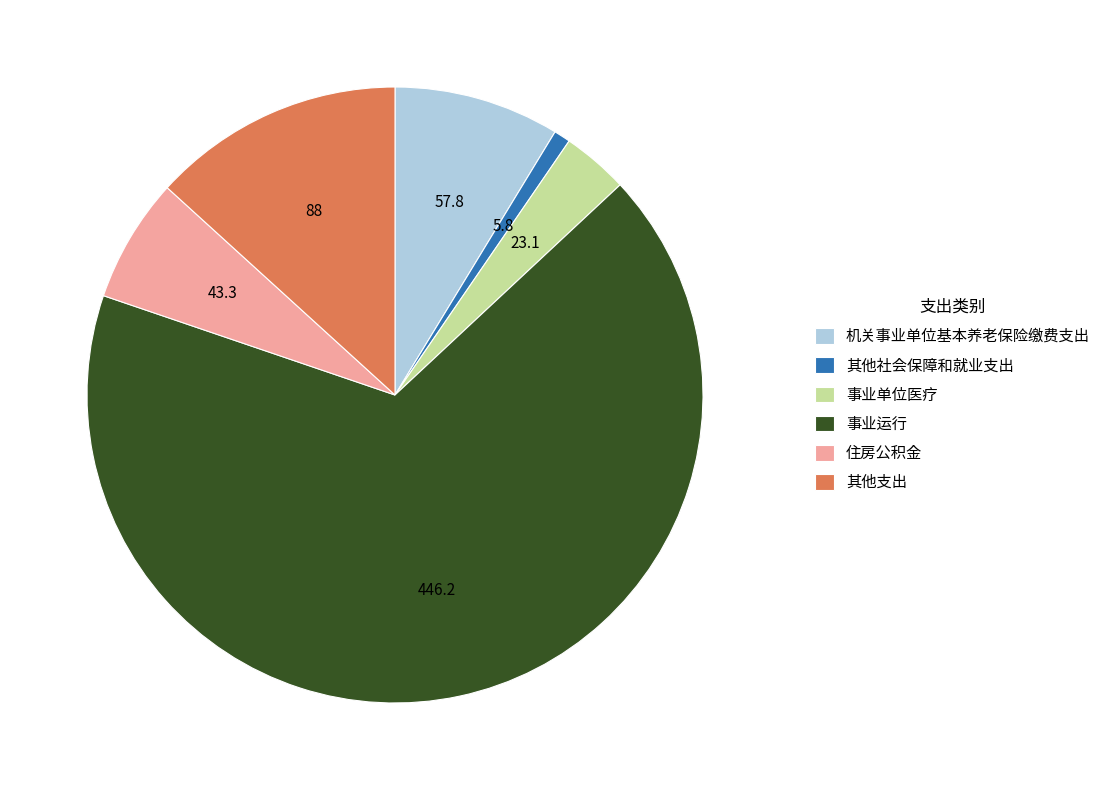

The 住房公积金 slice represents 7% of the pie. True or false?

True